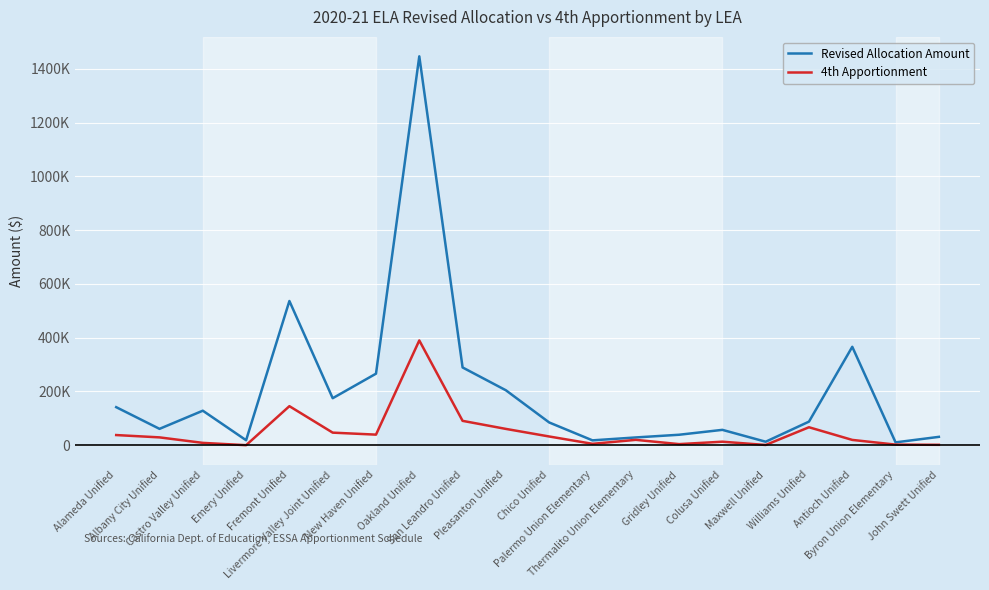

Reading right to left, what are all the values shown in this chart?

Revised Allocation Amount: 31235	10733	366262	87917	13145	57285	39074	29065	18211	84782	204538	289440	1446959	266285	174991	536670	18693	128560	61024	141705
4th Apportionment: 1634	2377	19883	66992	1053	13211	4231	20080	5325	32619	60813	90777	389905	39501	46914	145408	240	8843	29299	37952